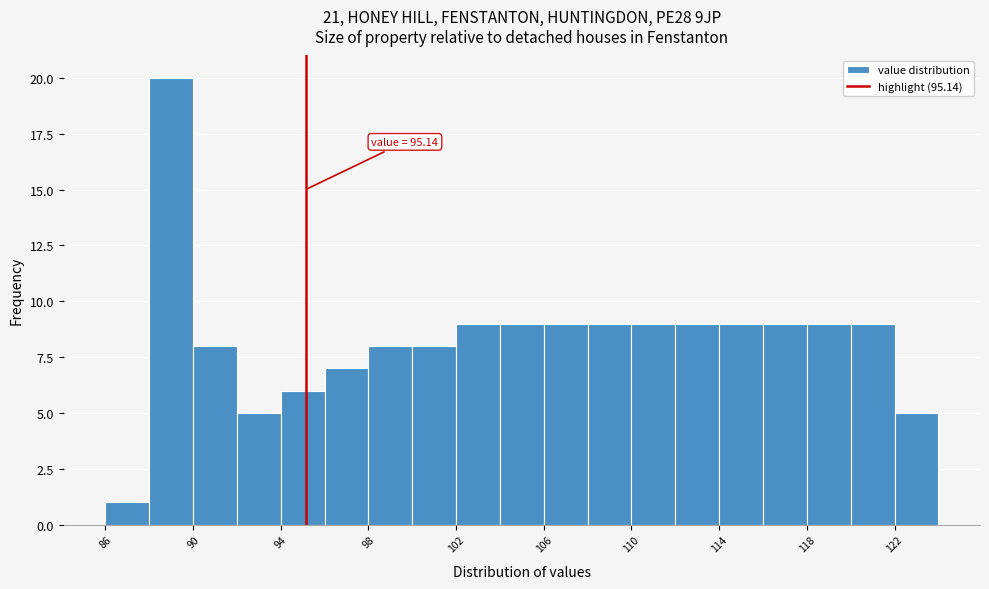

Which range on the x-axis has the tallest bar?

88 to 90